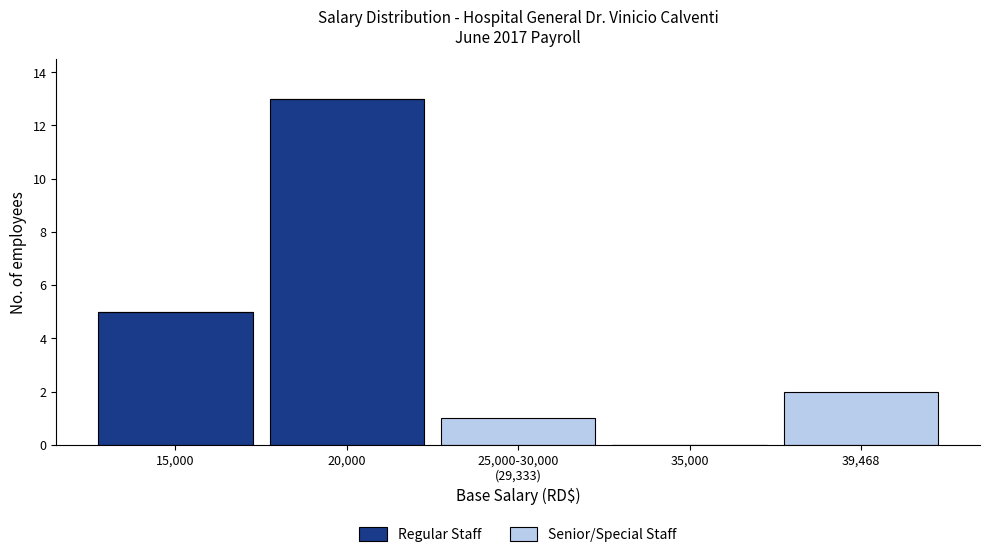

What is the highest value of the Regular Staff series?

13